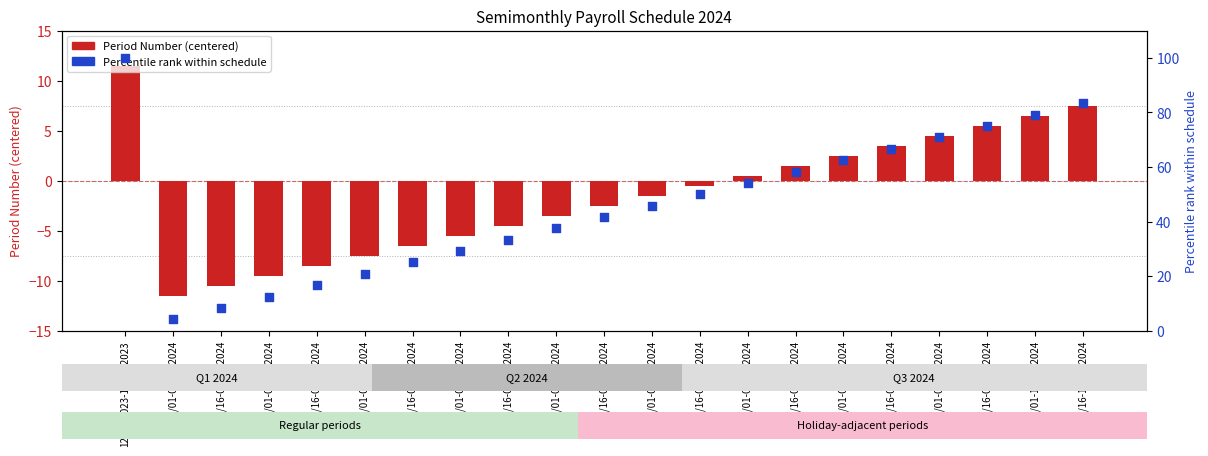

Which series has the largest Y range (max minus min)?

Percentile rank within period